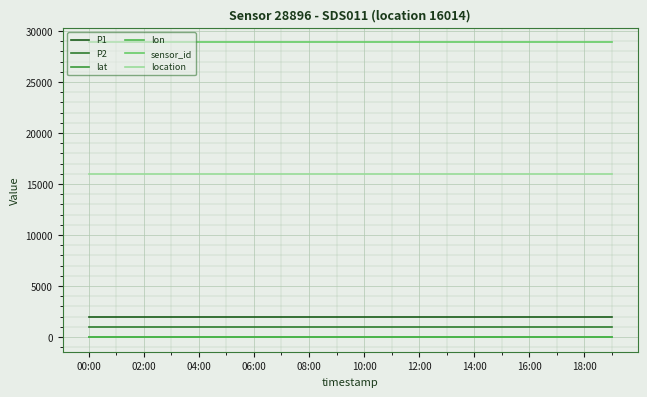

Is this an area chart (filled region under the line)?

No